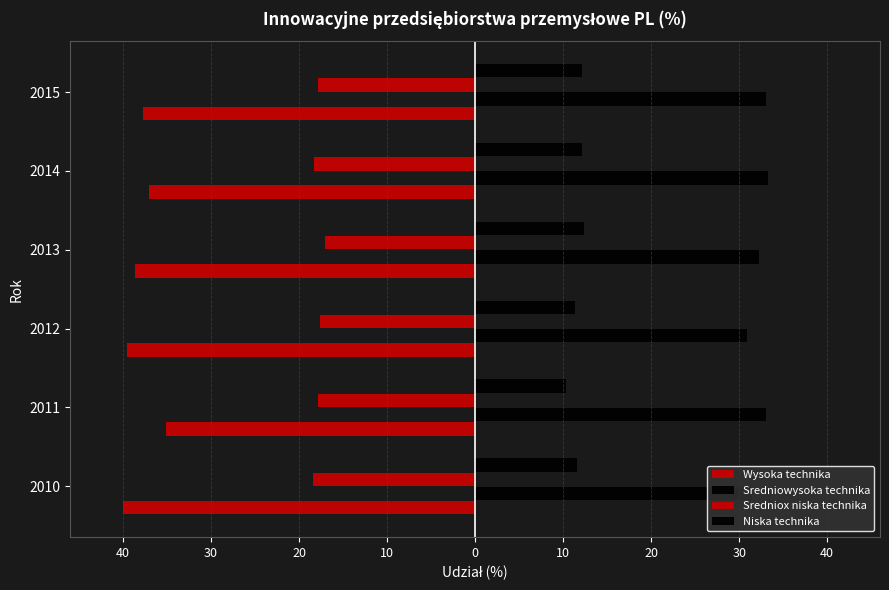

Reading right to left, transcribe all the data shown in this chart.

Wysoka technika: -37.7	-37.0	-38.7	-39.6	-35.1	-40.0
Sredniowysoka technika: 33.1	33.3	32.2	30.9	33.1	31.5
Sredniox niska technika: -17.9	-18.3	-17.1	-17.6	-17.8	-18.4
Niska technika: 12.1	12.1	12.4	11.3	10.3	11.6